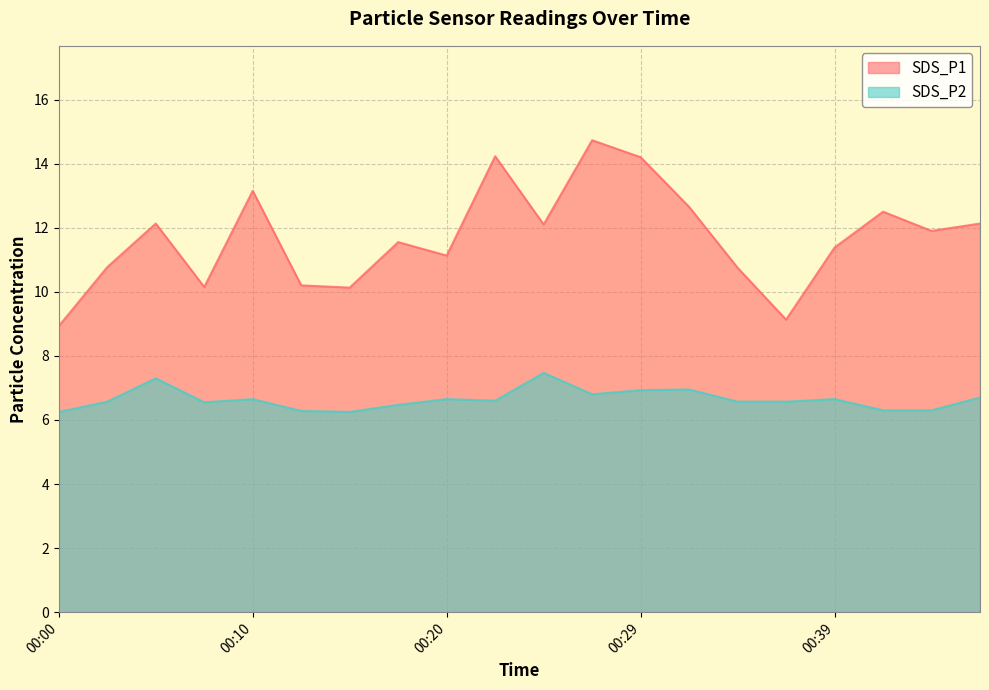

True or false: SDS_P2 and SDS_P1 cross at least once.

False